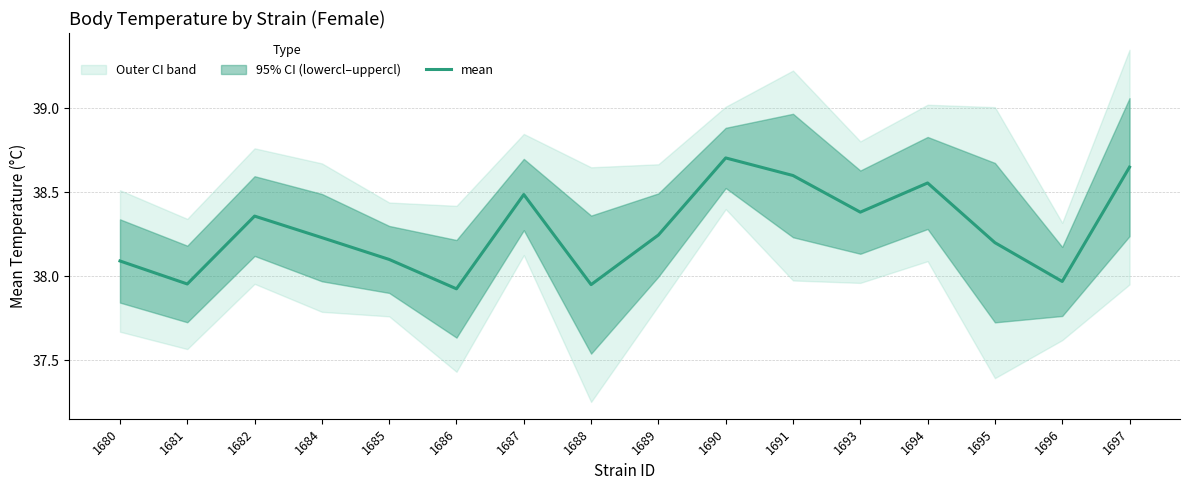

Where is the first local minimum?

1681